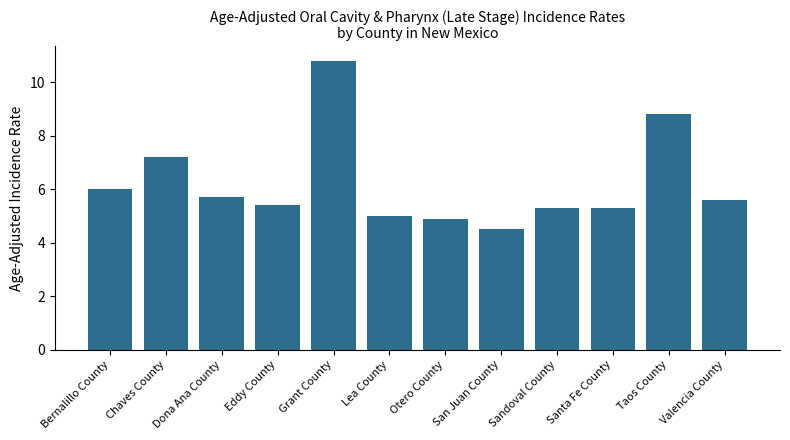

What is the sum of the values at Bernalillo County and Santa Fe County?

11.3